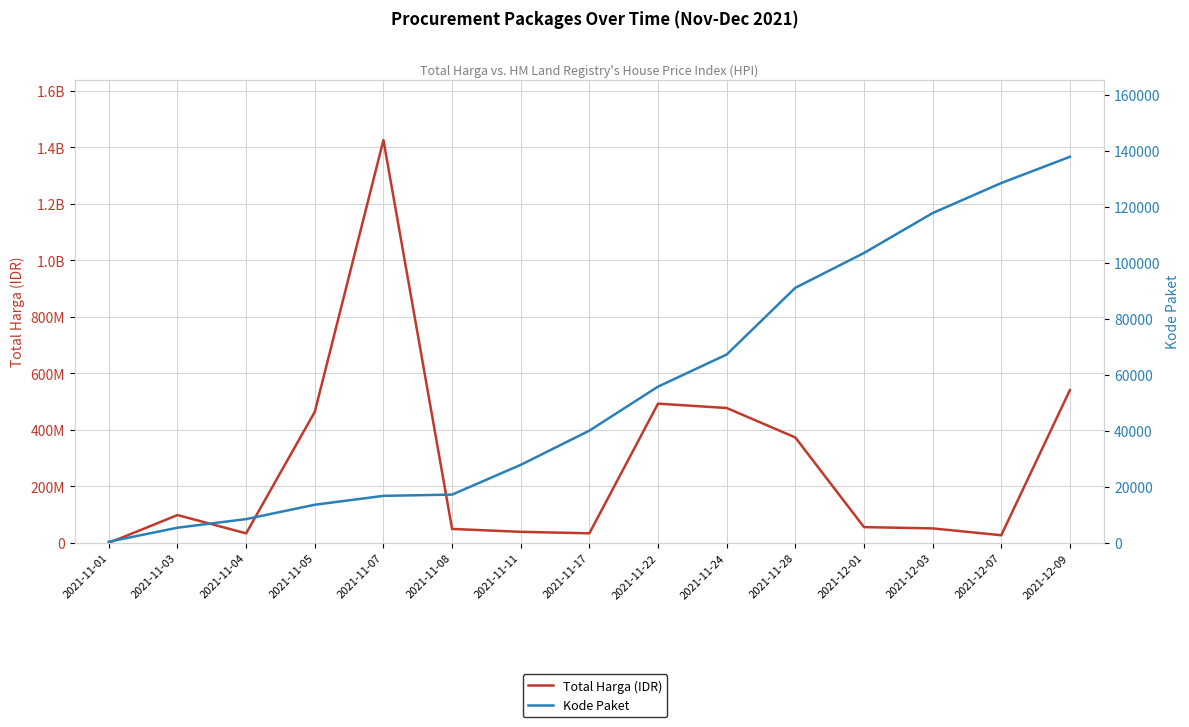

What is the average value of the Kode Paket series?

55474